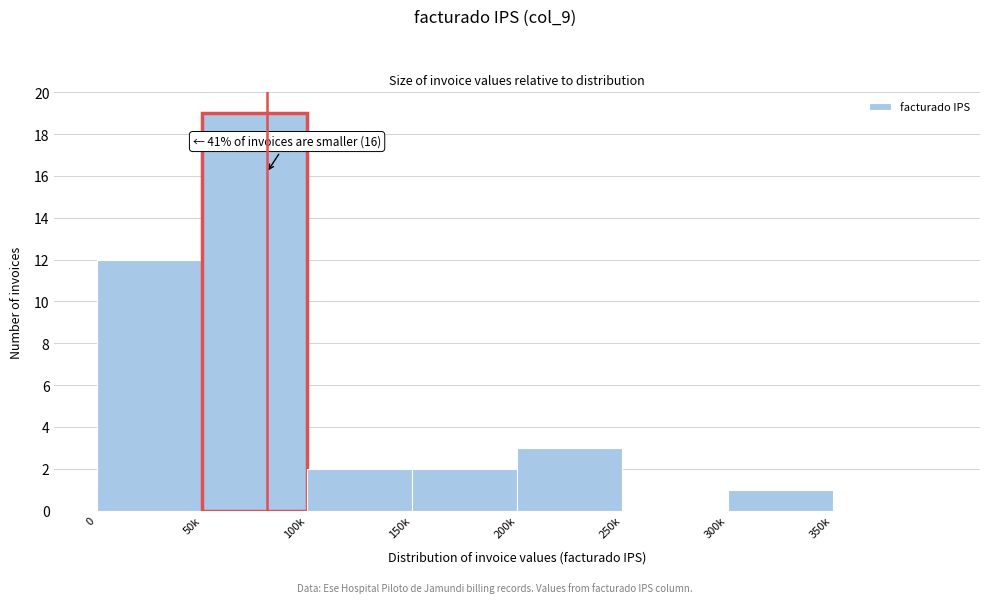

Reading left to right, list all the values displayed in this chart.

0=12	50k=19	100k=2	150k=2	200k=3	250k=0	300k=1	350k=0